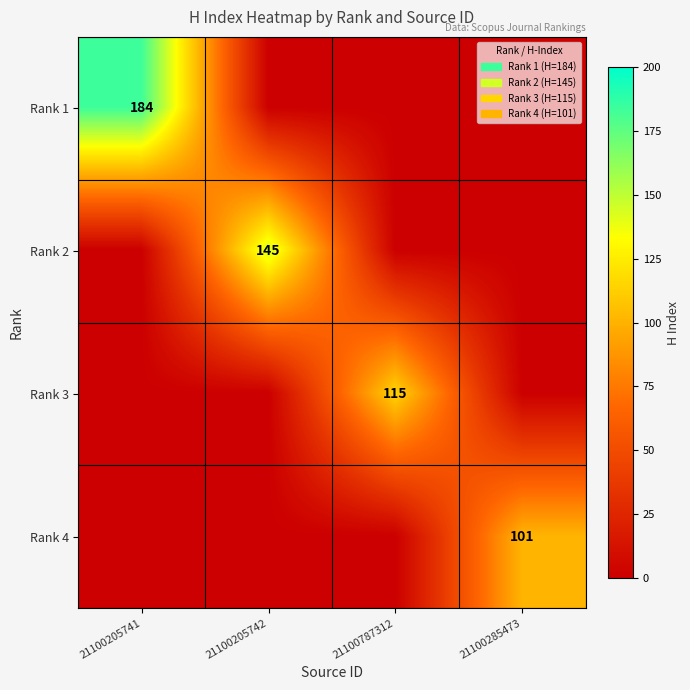

The Rank 3 series shows 61 at 21100787312. True or false?

False